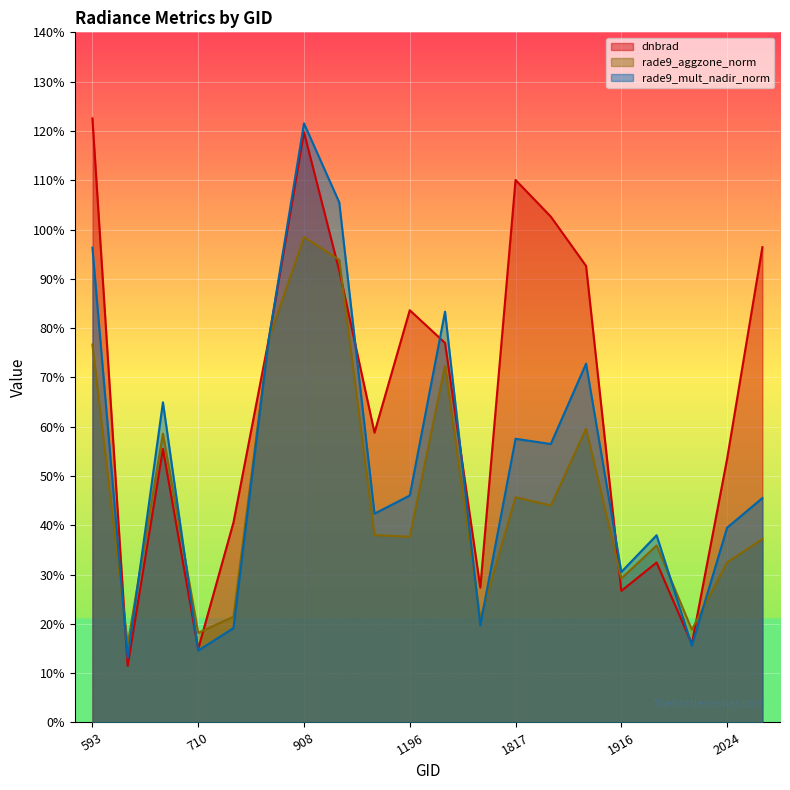

True or false: rade9_aggzone_norm has more than 0 interior local peaks.

True